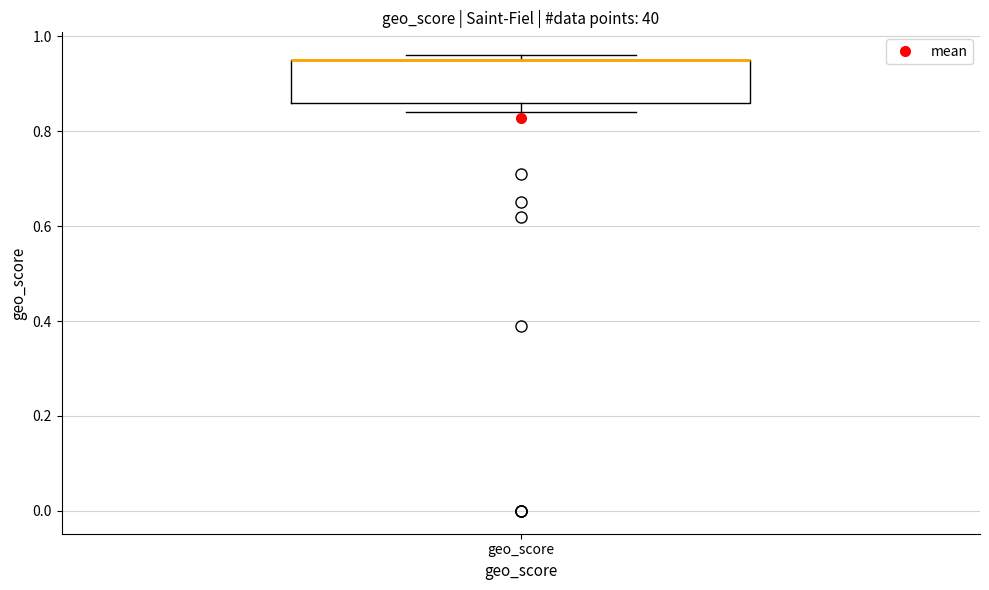

Where is the lower edge of the box for geo_score on the y-axis? The values are not printed on the chart, so give them approximately, as read against the axis.

0.86